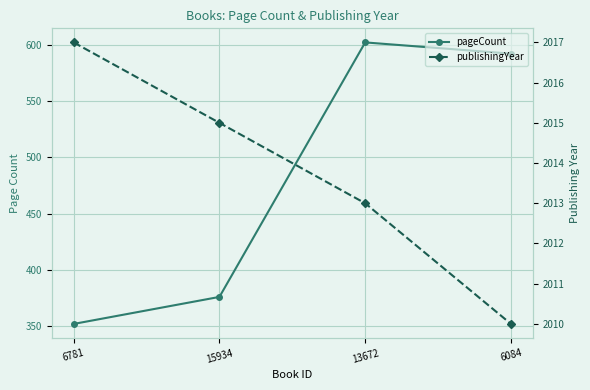

Rank the series at 13672 from lowest to highest value.

pageCount, publishingYear